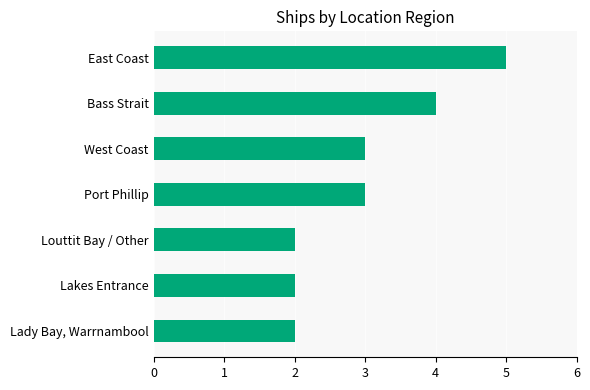

What is the approximate value at Port Phillip?

3